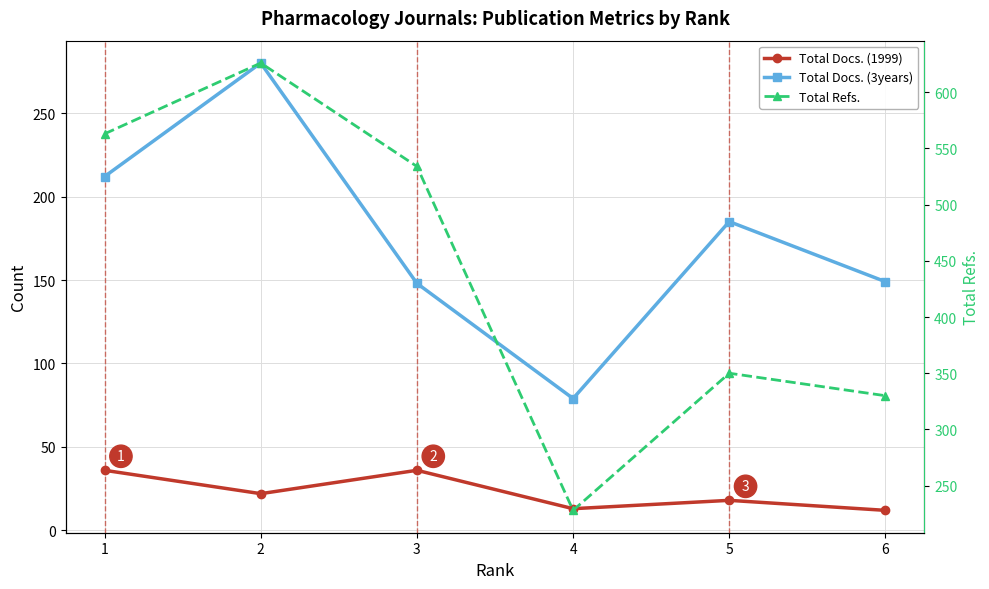

Reading left to right, transcribe all the data shown in this chart.

Total Docs. (1999): 36	22	36	13	18	12
Total Docs. (3years): 212	280	148	79	185	149
Total Refs.: 563	626	534	228	350	330